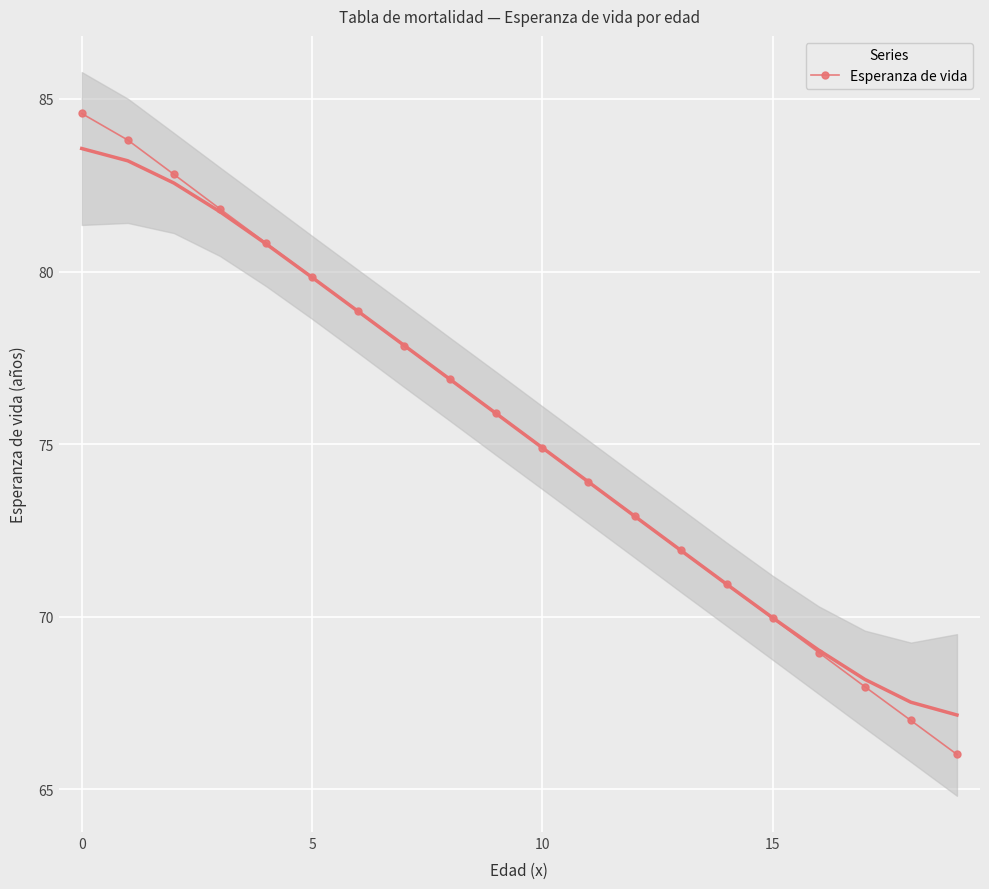

What is the ratio of the value at 10 to the value at 14?

1.1